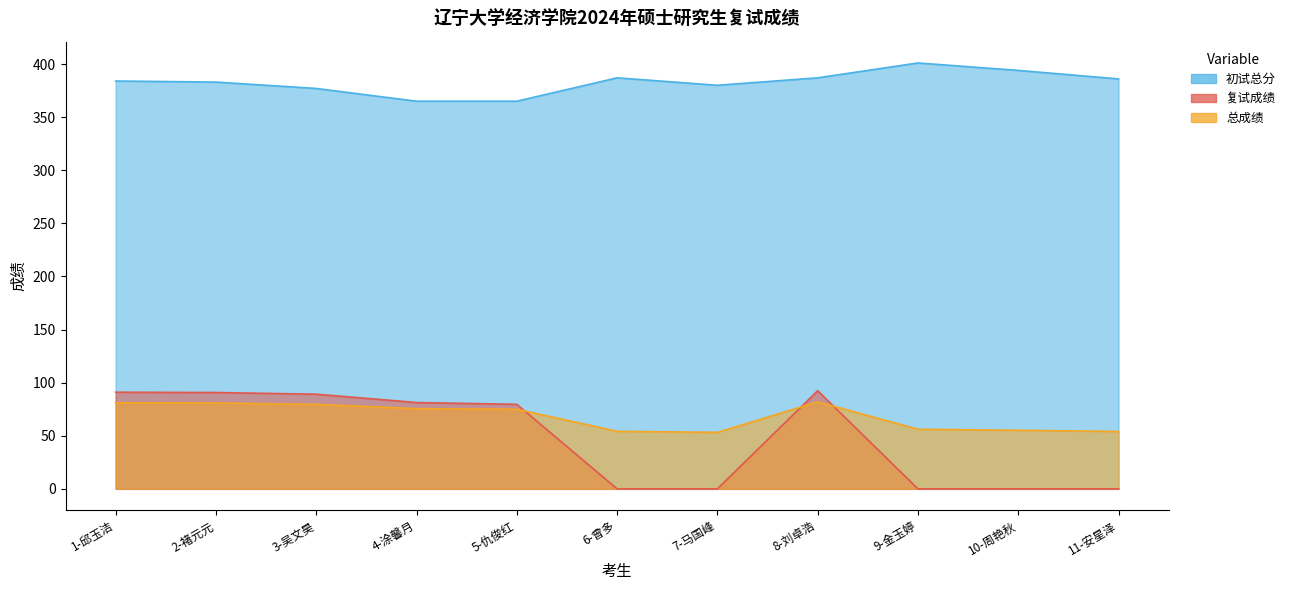

Where does the 初试总分 series first go above 384?

6-曾多